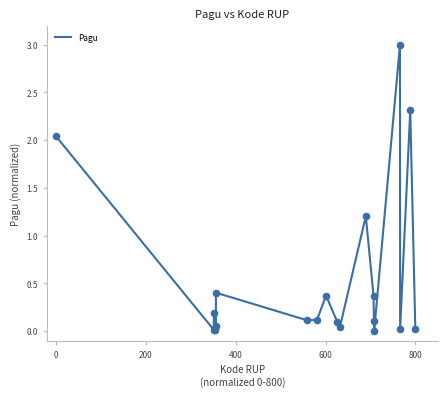

What is the difference between the maximum and minimum values?

3.0